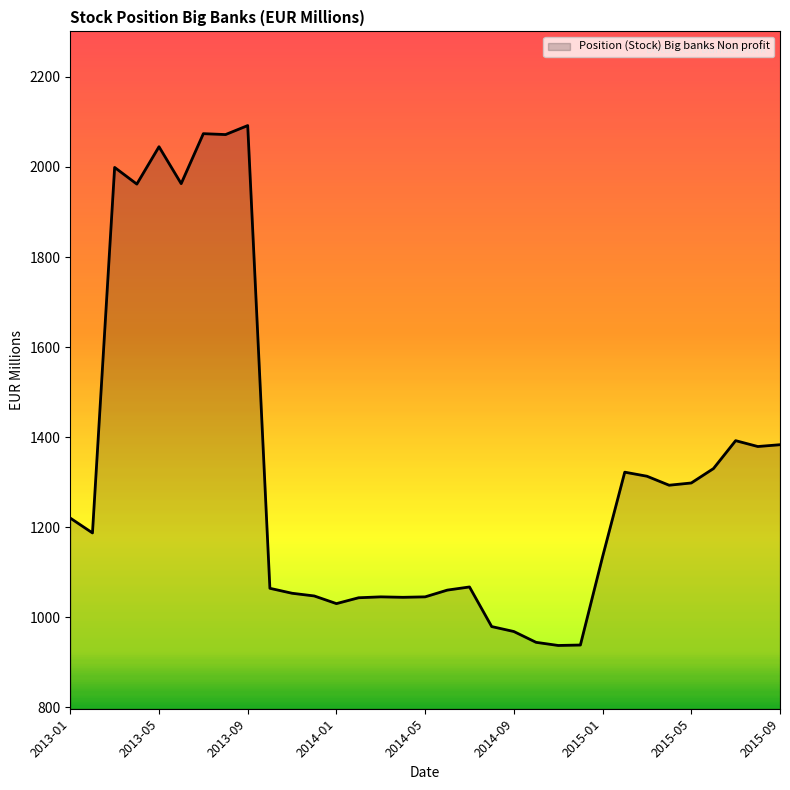

What is the greatest value displayed?

2092